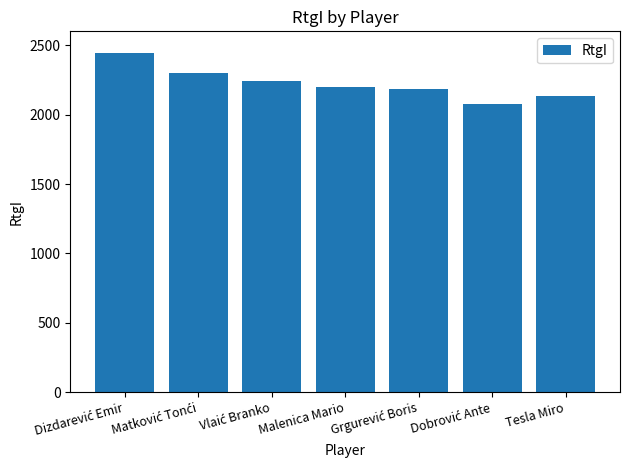

What is the maximum value shown in the chart?

2444